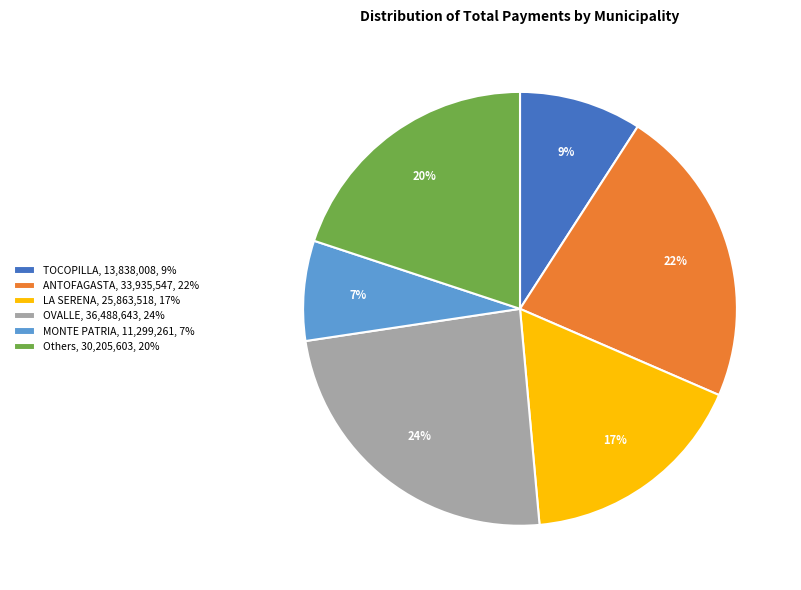

To the nearest percent, what is the difference between the largest and smallest slice percentages?

17%